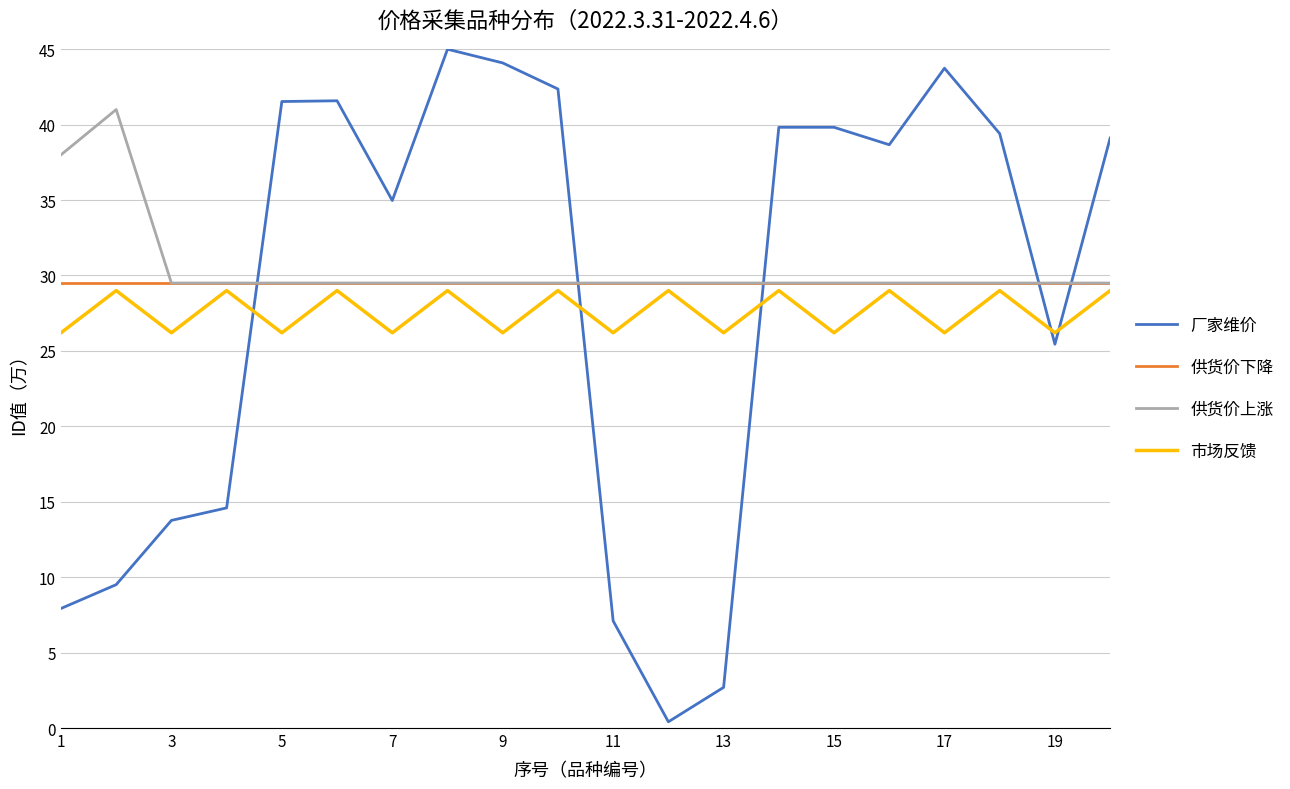

What is the minimum value for 供货价下降?

29.5